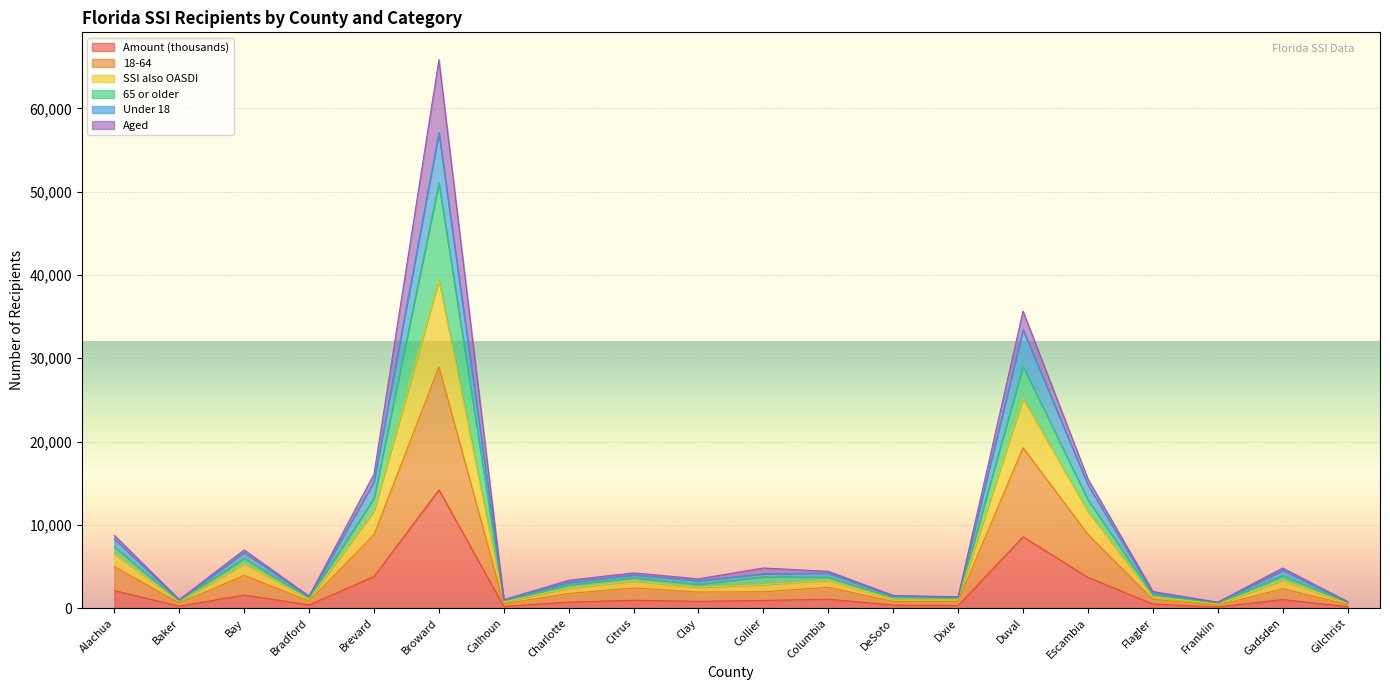

Rank the categories by SSI also OASDI value from highest to lowest.

Broward, Duval, Brevard, Escambia, Alachua, Bay, Gadsden, Collier, Columbia, Citrus, Clay, Charlotte, Flagler, DeSoto, Bradford, Dixie, Calhoun, Baker, Gilchrist, Franklin